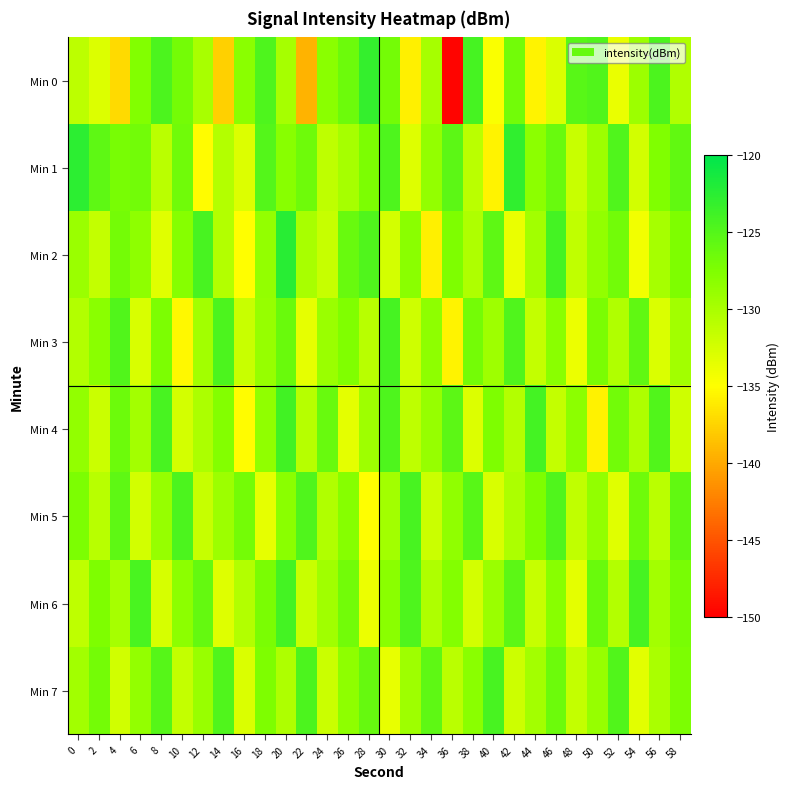

Reading left to right, extract all data points from this chart.

Min 0: 0=-131.0	2=-132.9	4=-137.1	6=-127.7	8=-124.5	10=-126.8	12=-129.9	14=-137.7	16=-128.2	18=-124.7	20=-129.8	22=-139.4	24=-128.1	26=-126.4	28=-123.1	30=-126.9	32=-135.9	34=-129.8	36=-149.7	38=-124.2	40=-134.7	42=-126.8	44=-135.6	46=-132.8	48=-125.3	50=-124.8	52=-133.8	54=-129.2	56=-124.5	58=-130.4
Min 1: 0=-122.6	2=-125.6	4=-127.1	6=-126.8	8=-130.9	10=-126.6	12=-135.2	14=-130.6	16=-132.9	18=-125.0	20=-128.0	22=-126.5	24=-131.2	26=-129.8	28=-127.3	30=-124.6	32=-133.1	34=-128.7	36=-125.4	38=-130.9	40=-135.6	42=-122.9	44=-128.3	46=-126.1	48=-131.8	50=-129.2	52=-124.7	54=-132.4	56=-127.6	58=-125.8
Min 2: 0=-129.1	2=-131.5	4=-126.8	6=-128.4	8=-133.2	10=-127.9	12=-124.3	14=-130.6	16=-135.1	18=-128.7	20=-122.4	22=-129.9	24=-131.7	26=-126.2	28=-124.8	30=-132.5	32=-128.1	34=-135.9	36=-127.4	38=-130.3	40=-125.6	42=-133.8	44=-129.5	46=-124.1	48=-131.3	50=-128.6	52=-126.7	54=-134.2	56=-129.8	58=-127.5
Min 3: 0=-130.5	2=-128.2	4=-124.9	6=-132.7	8=-127.3	10=-135.4	12=-129.6	14=-124.5	16=-131.8	18=-128.9	20=-126.3	22=-133.5	24=-129.1	26=-127.6	28=-130.8	30=-124.2	32=-132.1	34=-128.4	36=-135.7	38=-126.9	40=-129.3	42=-124.8	44=-131.6	46=-128.1	48=-133.9	50=-127.2	52=-130.4	54=-125.7	56=-132.8	58=-129.5
Min 4: 0=-128.6	2=-131.9	4=-126.4	6=-129.7	8=-124.3	10=-132.5	12=-130.1	14=-127.8	16=-135.2	18=-128.5	20=-123.9	22=-130.7	24=-126.1	26=-133.4	28=-129.3	30=-124.6	32=-131.2	34=-128.8	36=-125.5	38=-132.9	40=-127.4	42=-130.6	44=-124.0	46=-131.5	48=-128.3	50=-135.8	52=-126.7	54=-130.2	56=-124.9	58=-132.1
Min 5: 0=-127.3	2=-130.8	4=-125.6	6=-132.4	8=-128.9	10=-124.5	12=-131.7	14=-129.2	16=-126.8	18=-133.5	20=-128.1	22=-124.7	24=-130.4	26=-127.9	28=-135.1	30=-129.6	32=-124.3	34=-131.9	36=-128.5	38=-125.2	40=-132.7	42=-130.1	44=-127.4	46=-124.8	48=-131.3	50=-128.6	52=-133.2	54=-126.5	56=-130.9	58=-125.8
Min 6: 0=-131.2	2=-127.5	4=-129.8	6=-124.4	8=-132.6	10=-128.3	12=-125.9	14=-133.1	16=-130.5	18=-127.2	20=-124.1	22=-131.8	24=-129.4	26=-126.7	28=-133.9	30=-128.2	32=-124.6	34=-130.3	36=-127.8	38=-132.5	40=-129.1	42=-125.4	44=-131.7	46=-128.0	48=-133.4	50=-126.3	52=-130.6	54=-124.2	56=-129.7	58=-127.1
Min 7: 0=-129.5	2=-126.8	4=-132.3	6=-128.7	8=-125.1	10=-131.6	12=-129.0	14=-124.8	16=-132.8	18=-127.5	20=-130.2	22=-124.5	24=-131.9	26=-128.4	28=-126.0	30=-133.7	32=-129.3	34=-125.6	36=-130.9	38=-128.1	40=-124.3	42=-132.0	44=-129.7	46=-126.4	48=-131.5	50=-128.8	52=-124.9	54=-133.3	56=-130.0	58=-127.3